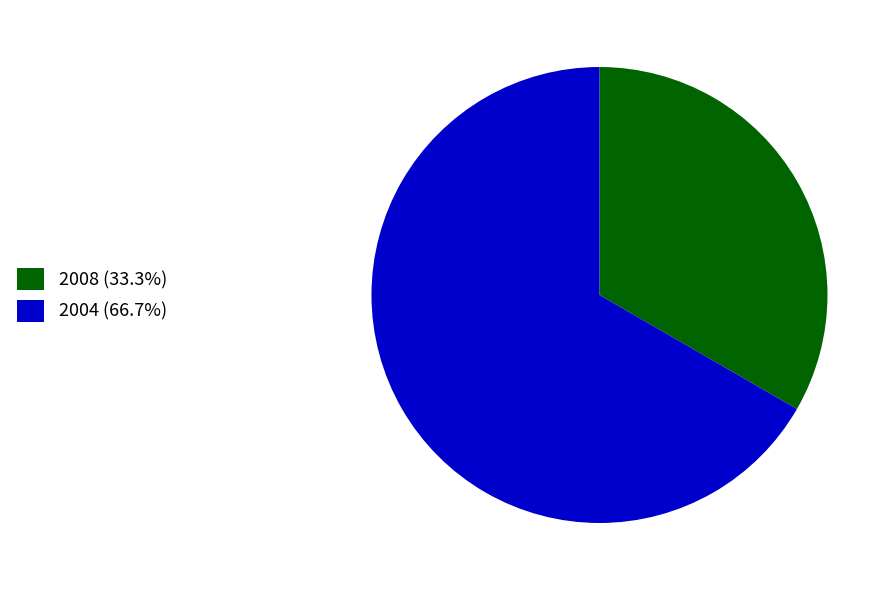

How many slices are in this pie chart?

2